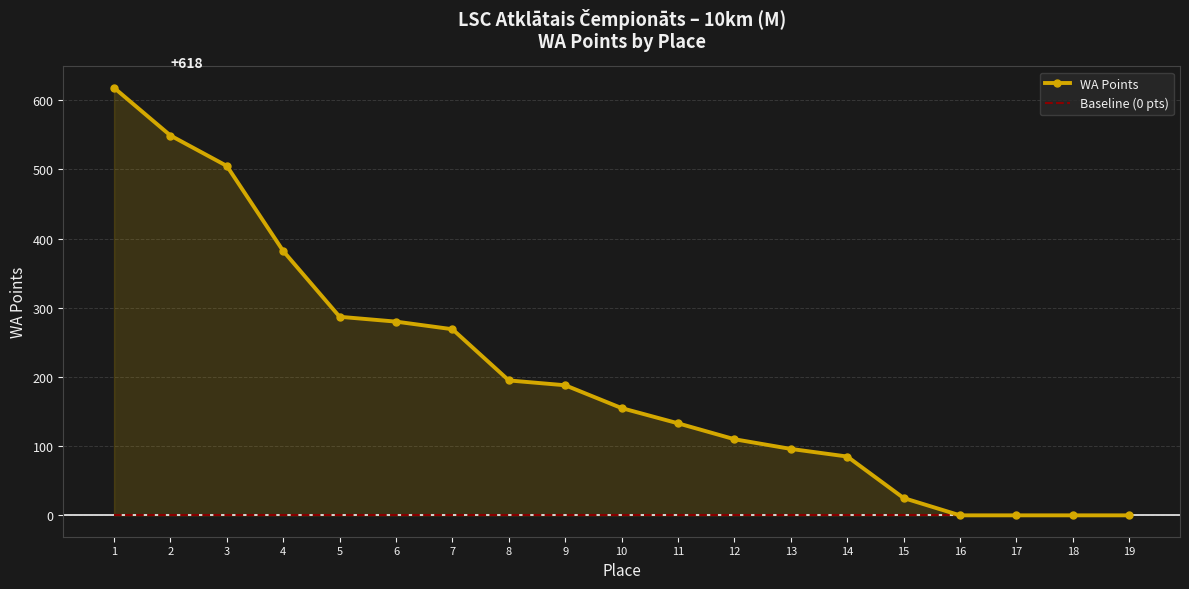

How many values in the WA Points series are below 155?

9